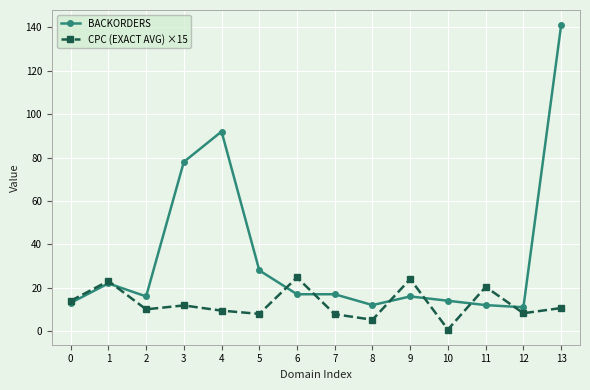

What is the difference between the CPC (EXACT AVG) ×15 values at 12 and 3?

3.6